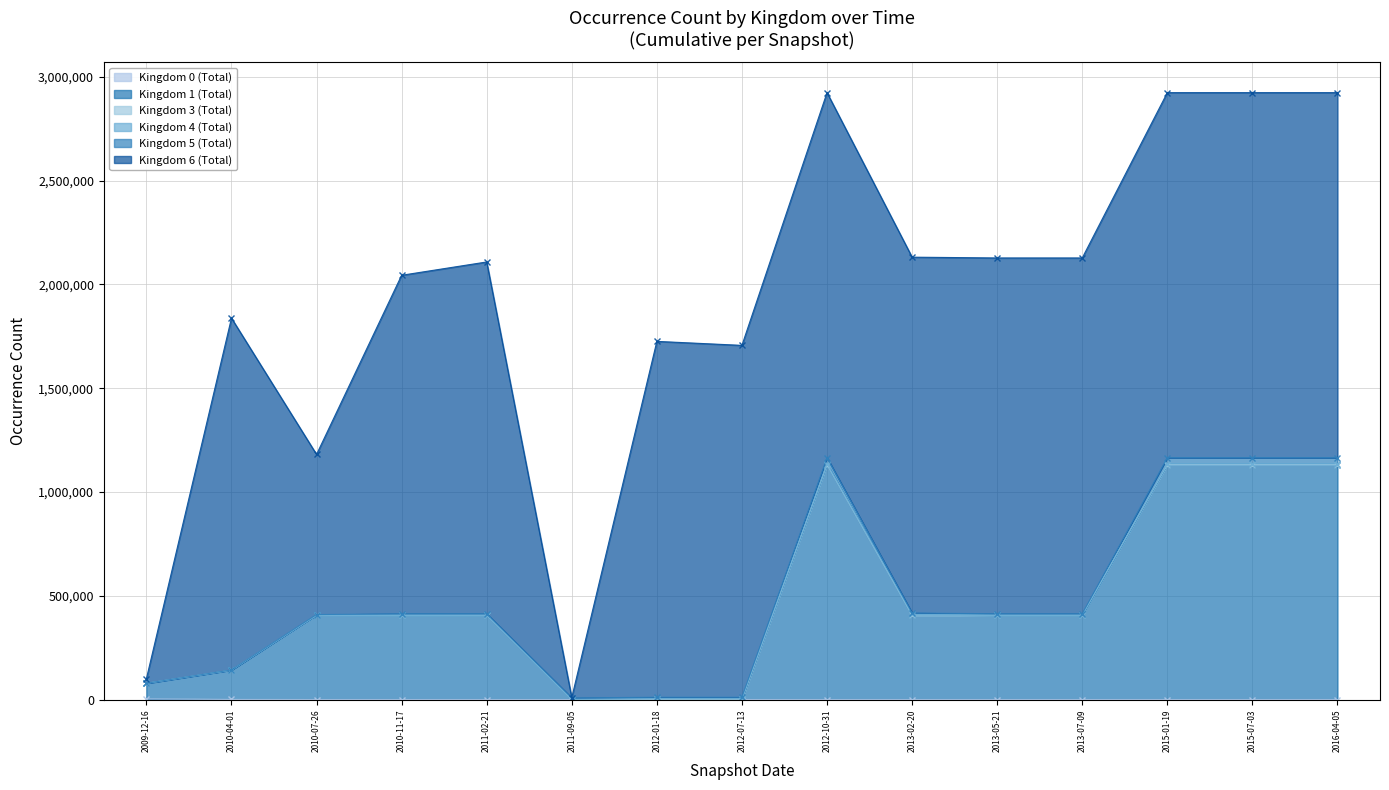

Which series changed the most between 2010-04-01 and 2010-07-26?

Kingdom 6 (Total)